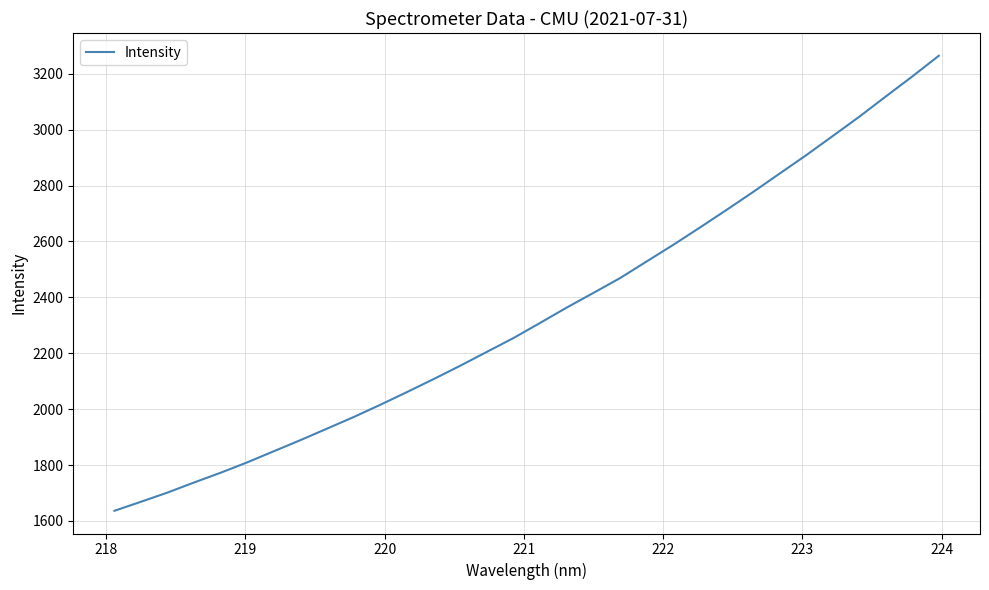

Count the number of data series in this chart.

1